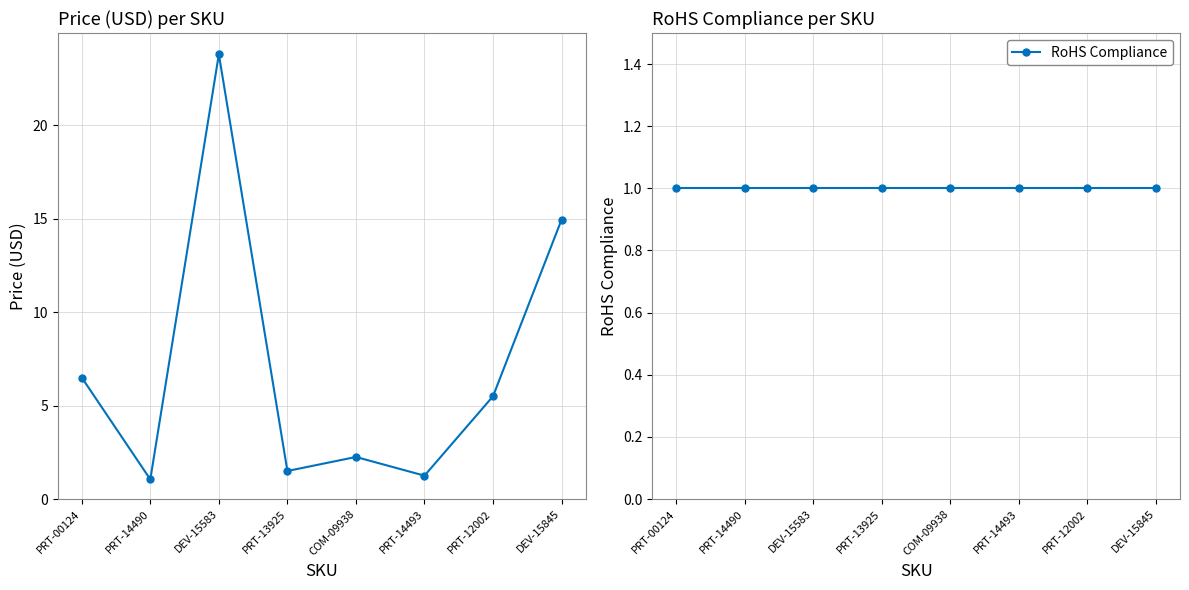

At which label is Price (USD) closest to 12?

DEV-15845